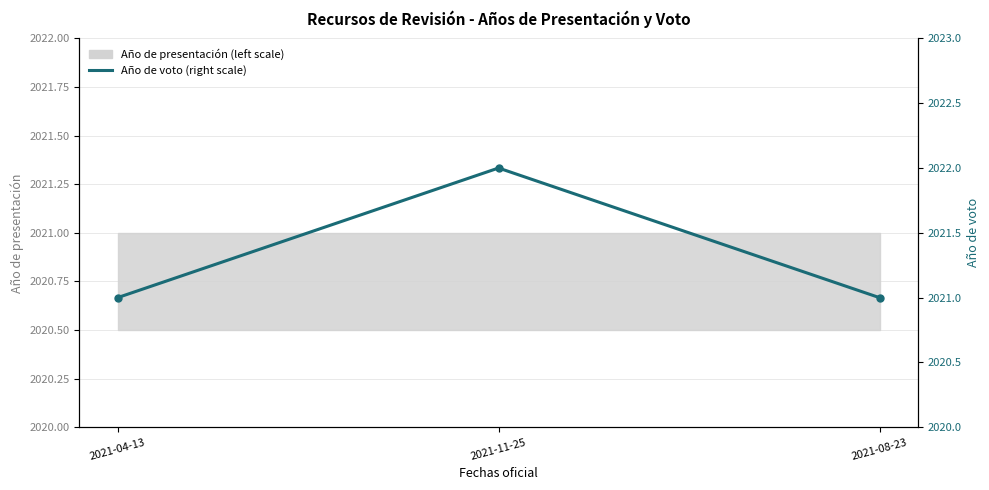

What is the change in value from 2021-04-13 to 2021-11-25?

+1